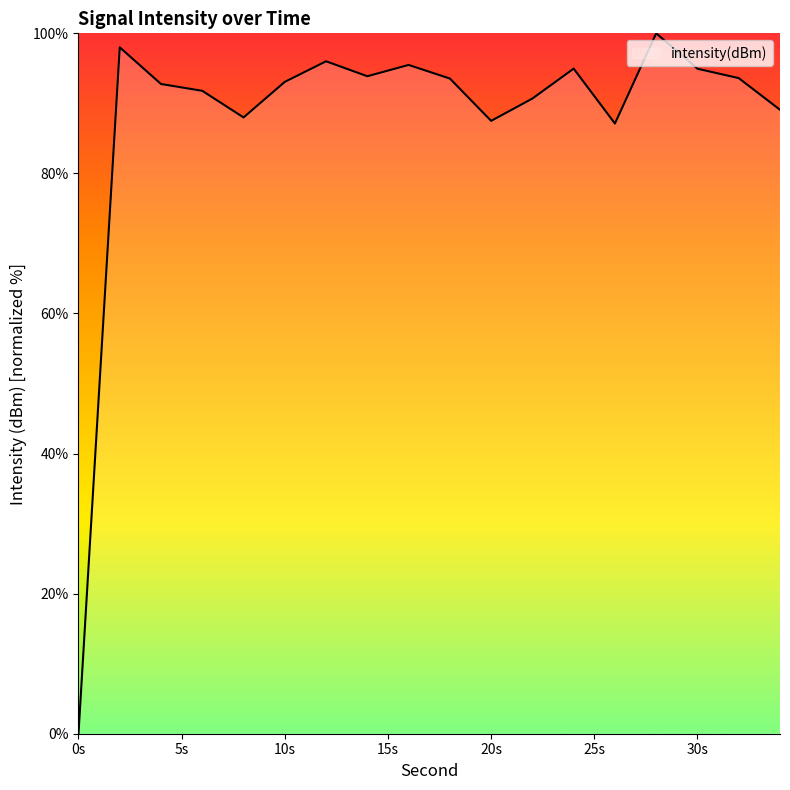

What is the greatest value displayed?

100.0